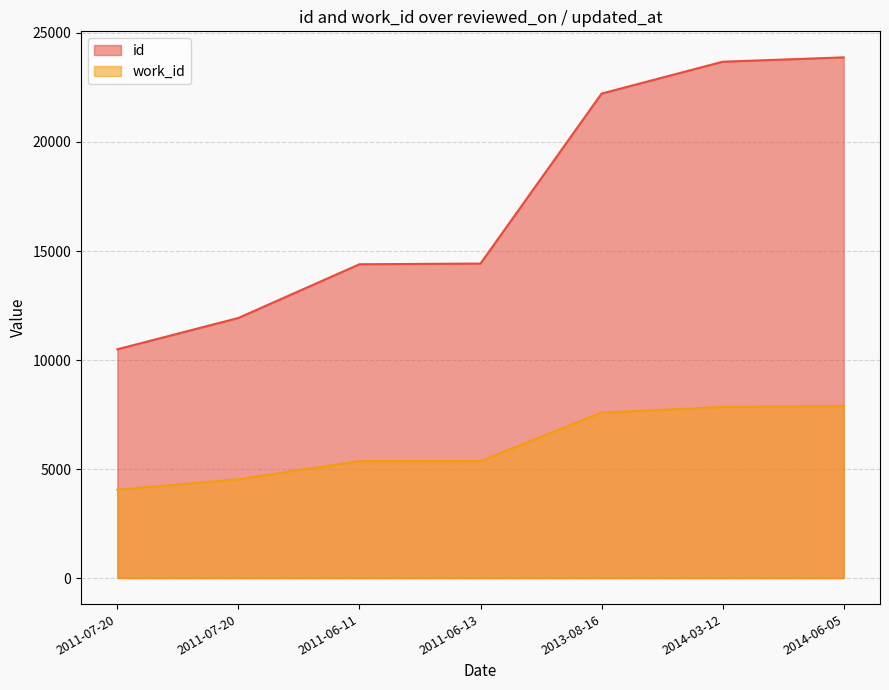

True or false: work_id and id cross at least once.

False